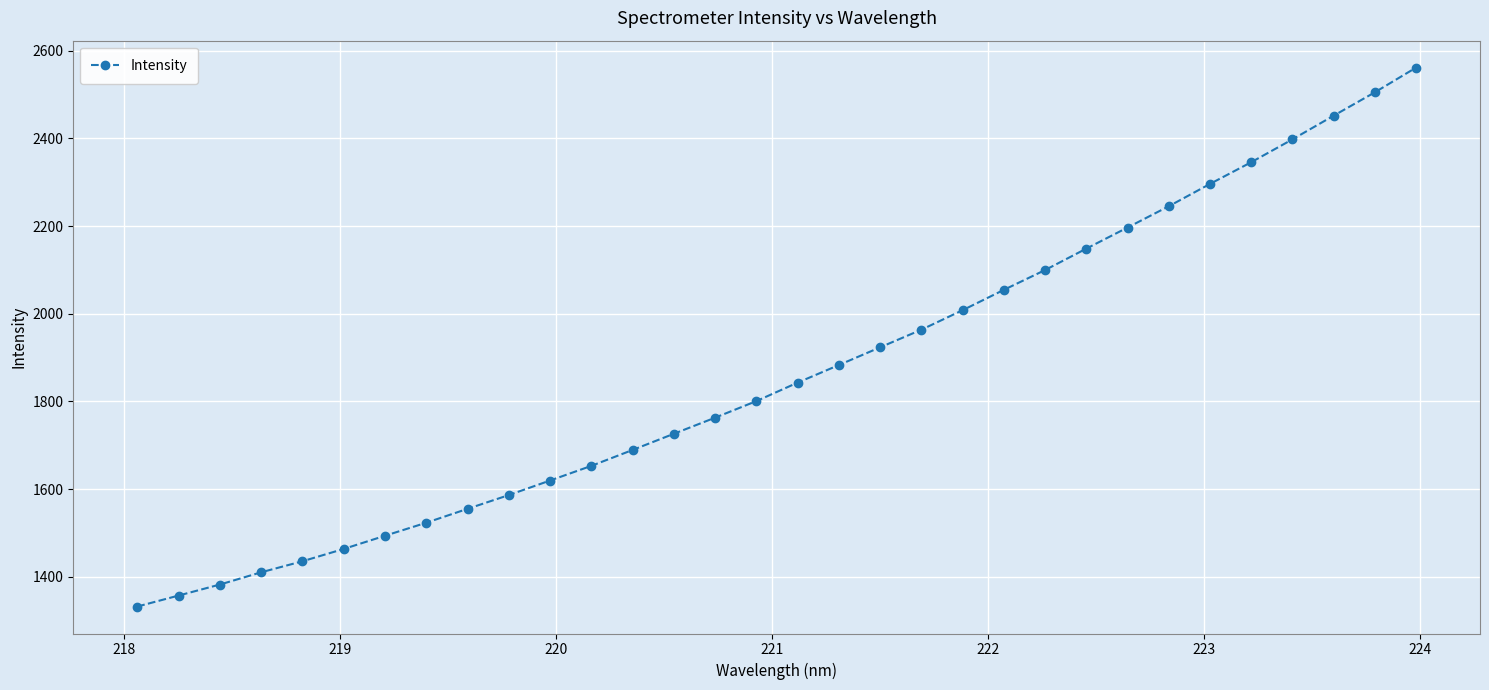

True or false: the data has more than 1 interior local peaks.

False